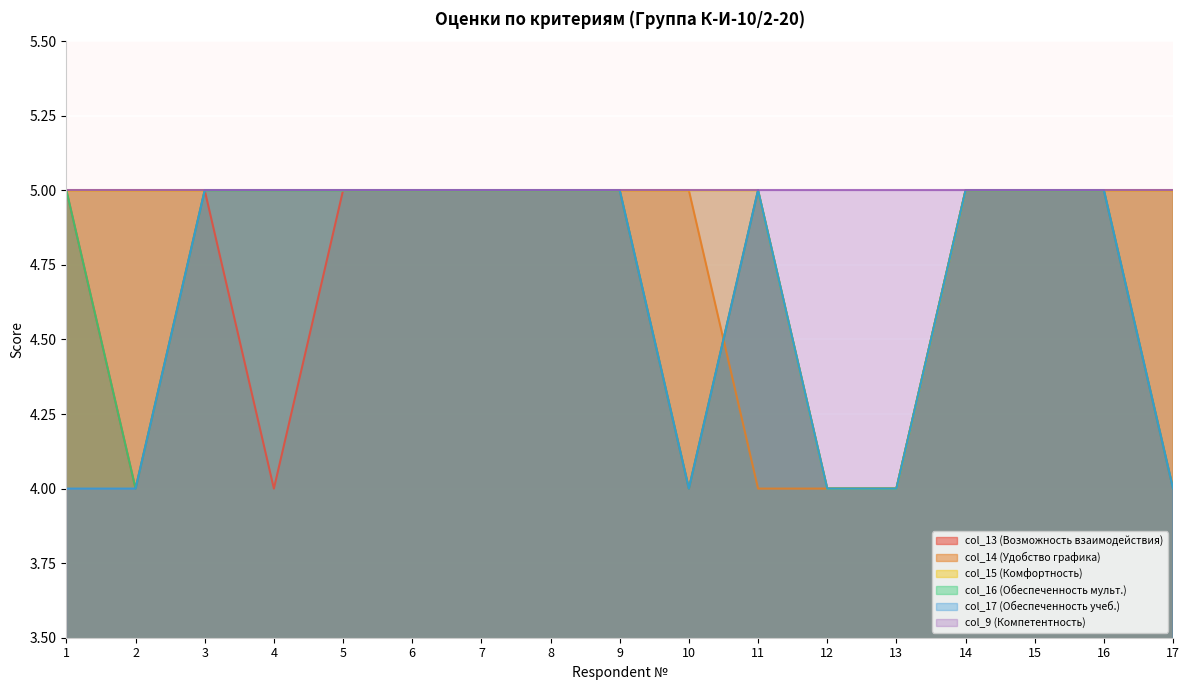

Which series has the largest total across all categories?

col_9 (Компетентность)